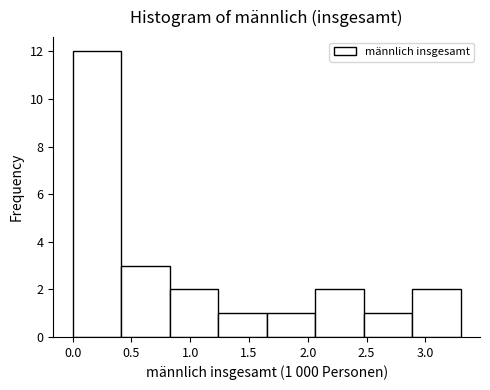

Over which range of the x-axis is the bar tallest?

0.00 to 0.40